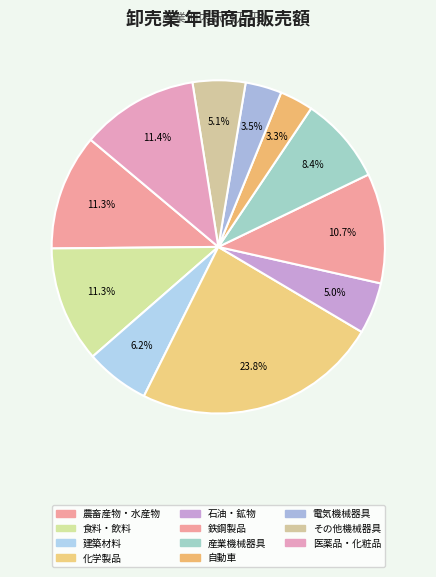

How many segments does this pie chart have?

11